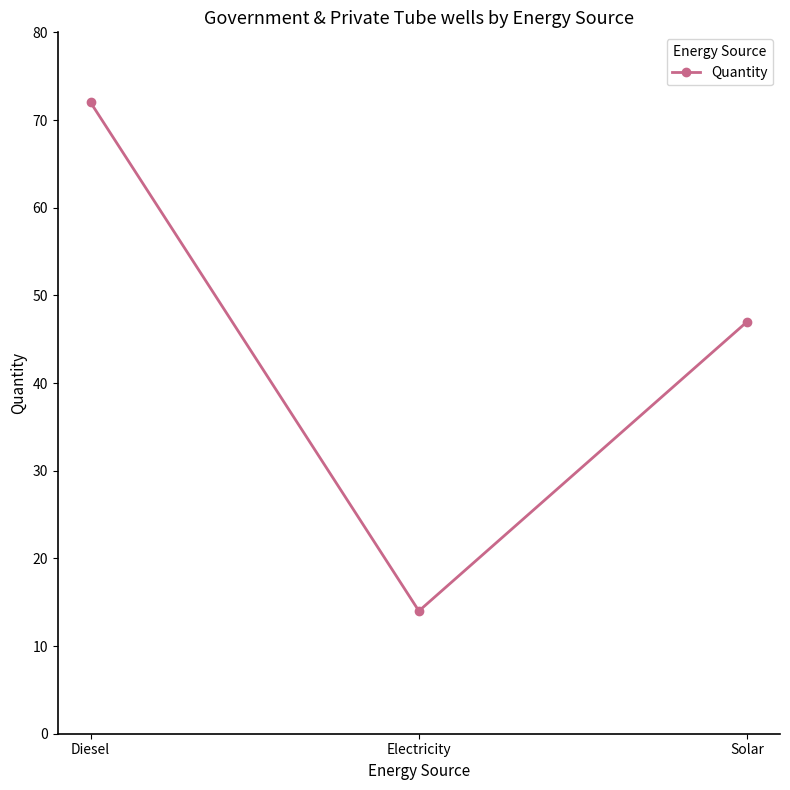

The chart shows a value of 27 at Diesel. True or false?

False